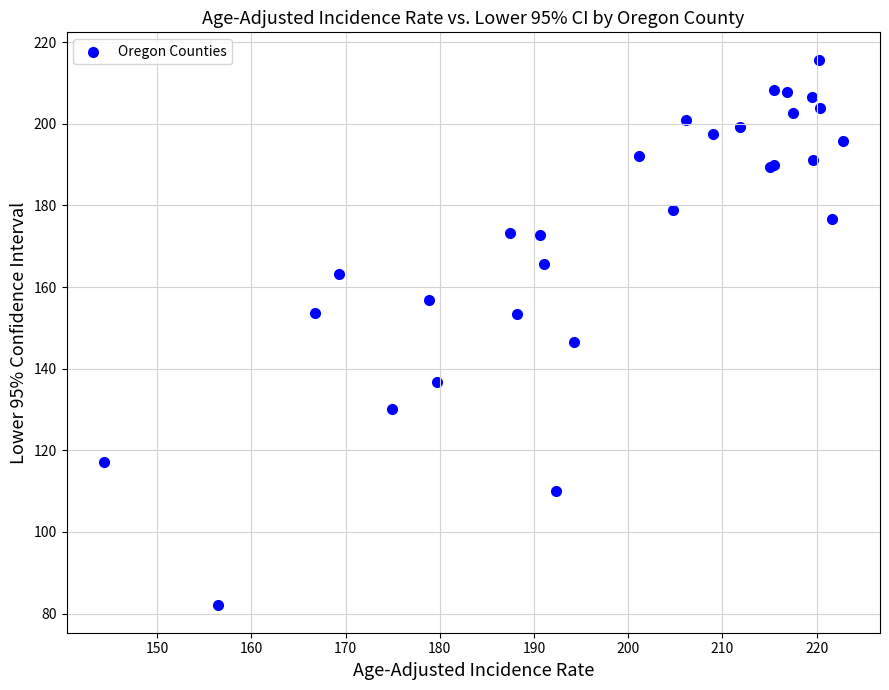

What Y value in the scatter plot is closest to 148?

146.5